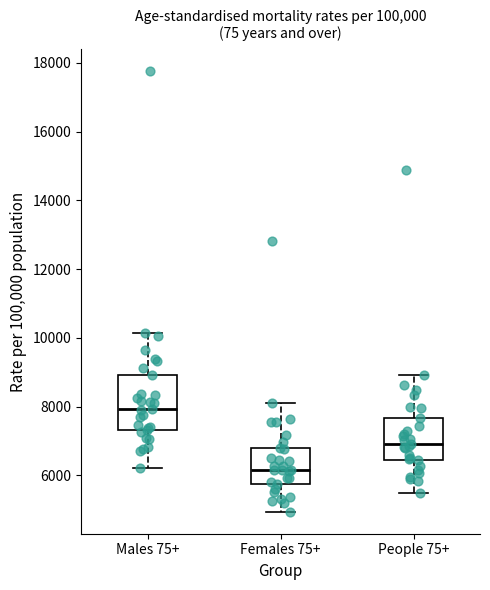

Which box has the highest median line?

Males 75+